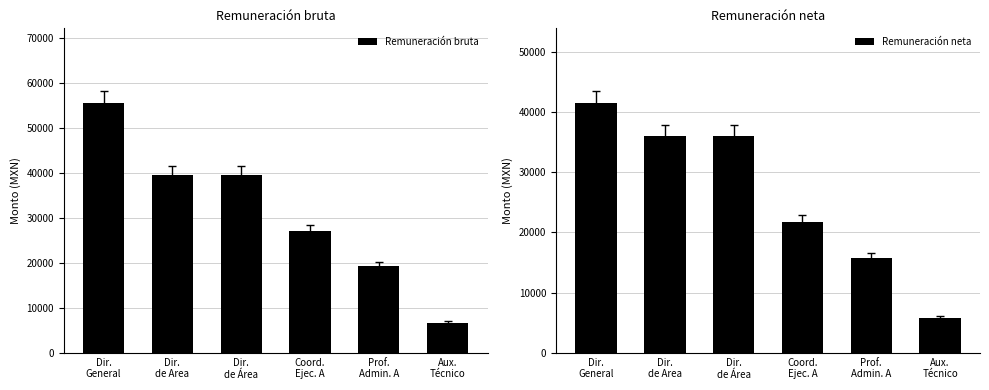

At which label does Remuneración neta first exceed 36078?

Dir.
General